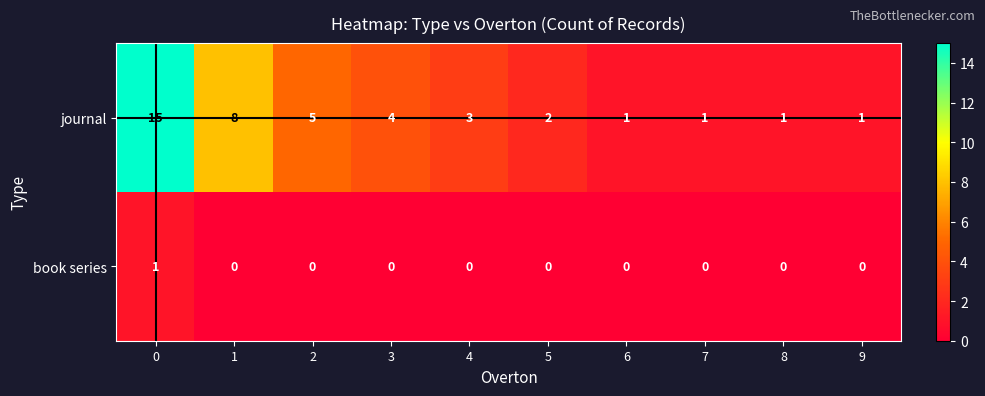

Which series has the largest range (max minus min)?

journal